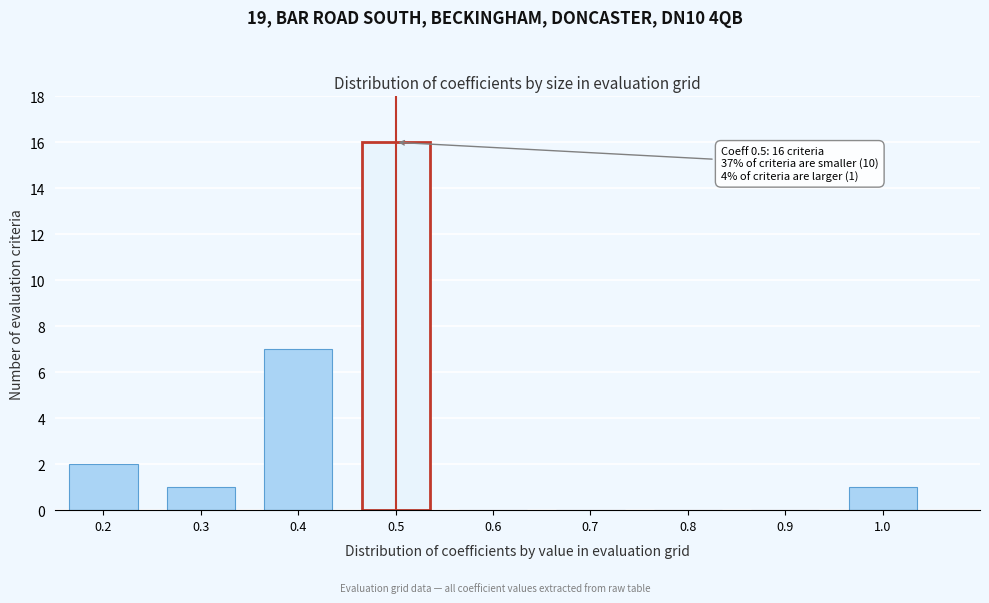

Which range on the x-axis has the tallest bar?

0.45 to 0.55